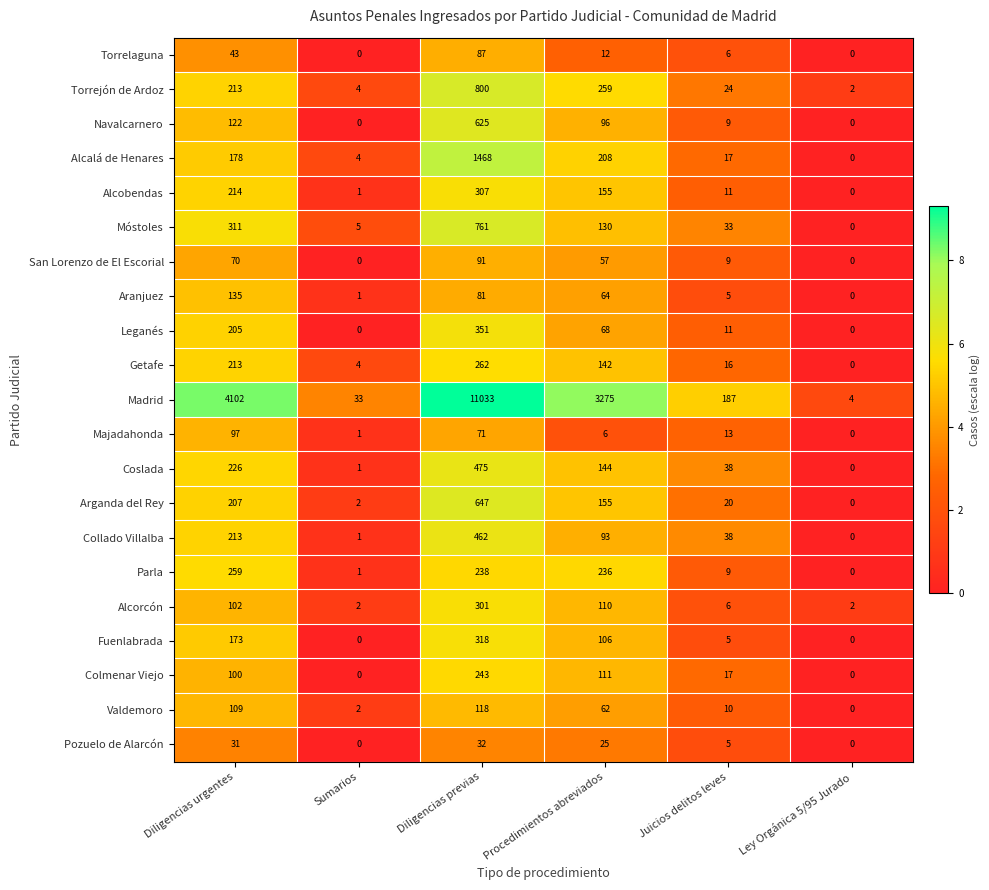

What is the spread (max minus min) of values at Juicios delitos leves?

182